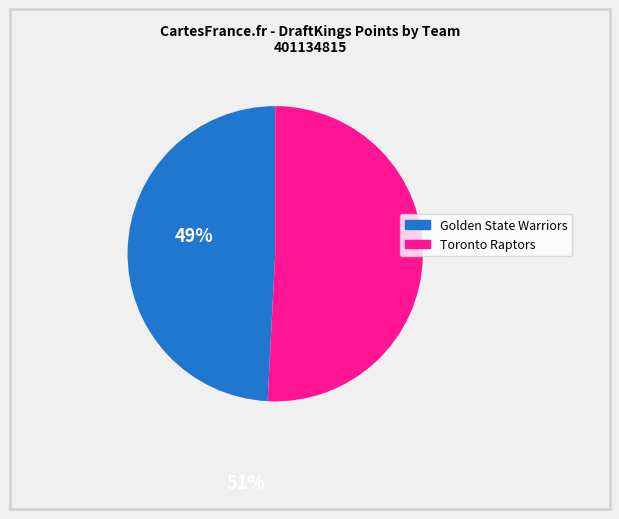

Is Golden State Warriors the majority of the pie?

No